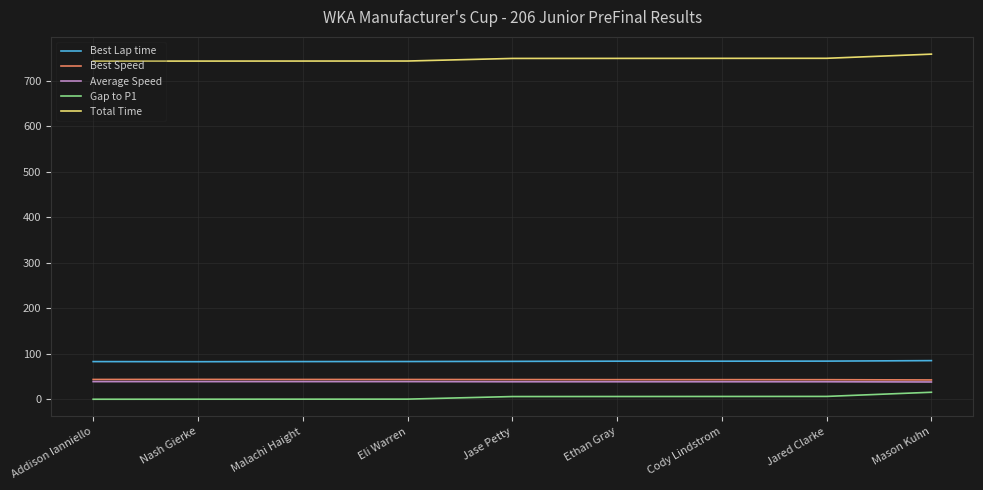

How many distinct data groups are displayed?

5